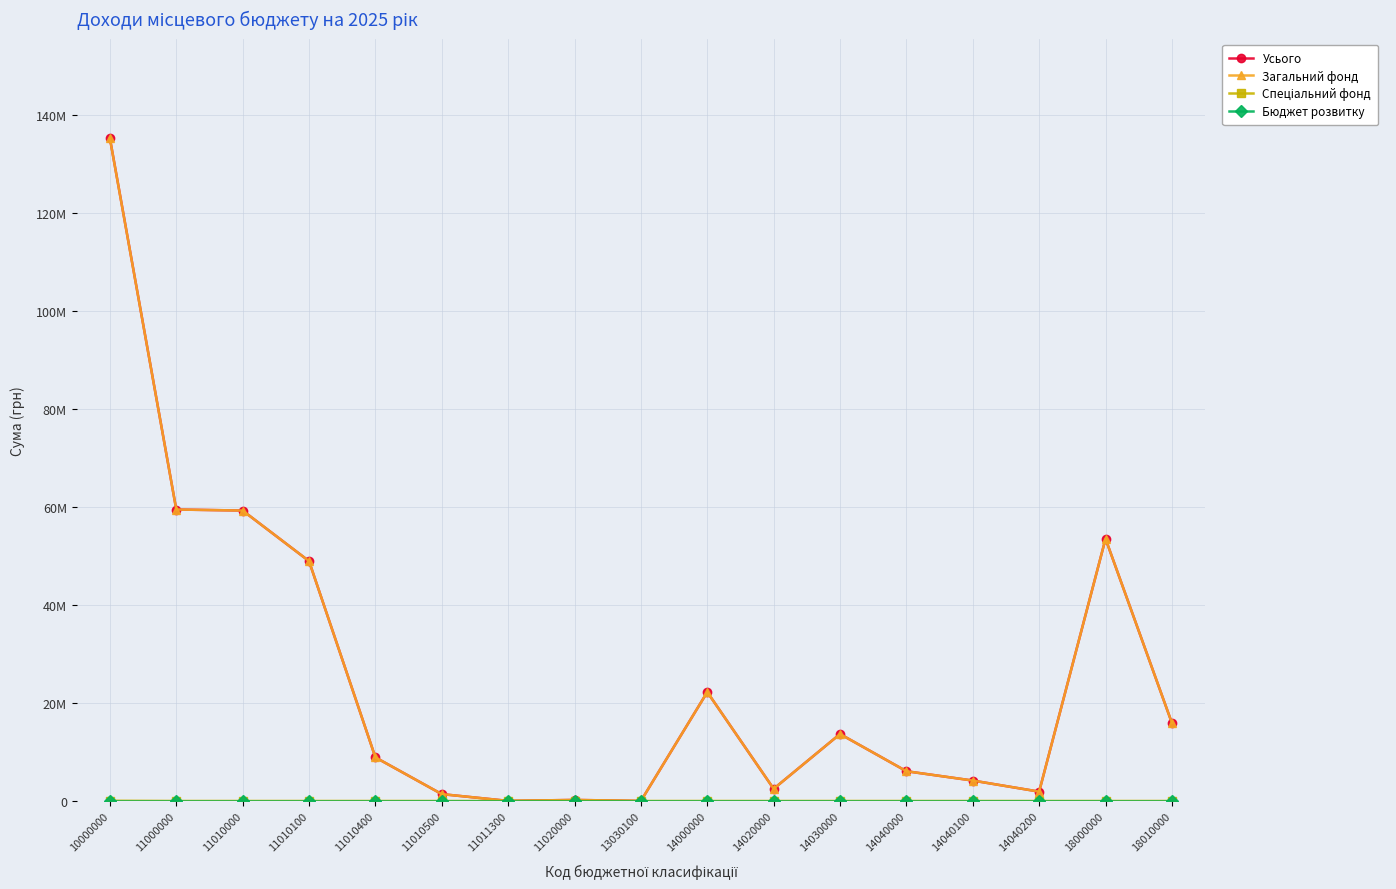

Reading left to right, list all the values displayed in this chart.

Усього: 135214177	59464300	59250600	48938700	8896000	1400000	15900	213700	3000	22213000	2481700	13660200	6071100	4166300	1904800	53492200	15911200
Загальний фонд: 135172500	59464300	59250600	48938700	8896000	1400000	15900	213700	3000	22213000	2481700	13660200	6071100	4166300	1904800	53492200	15911200
Спеціальний фонд: 41677	0	0	0	0	0	0	0	0	0	0	0	0	0	0	0	0
Бюджет розвитку: 0	0	0	0	0	0	0	0	0	0	0	0	0	0	0	0	0